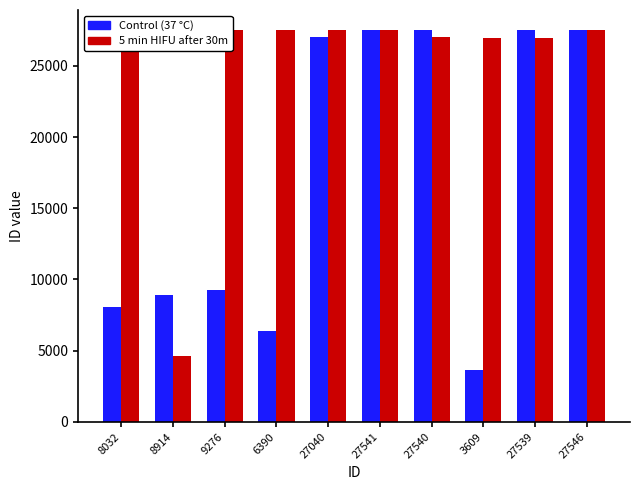

At how many categories does at least one series exceed 25209?

9